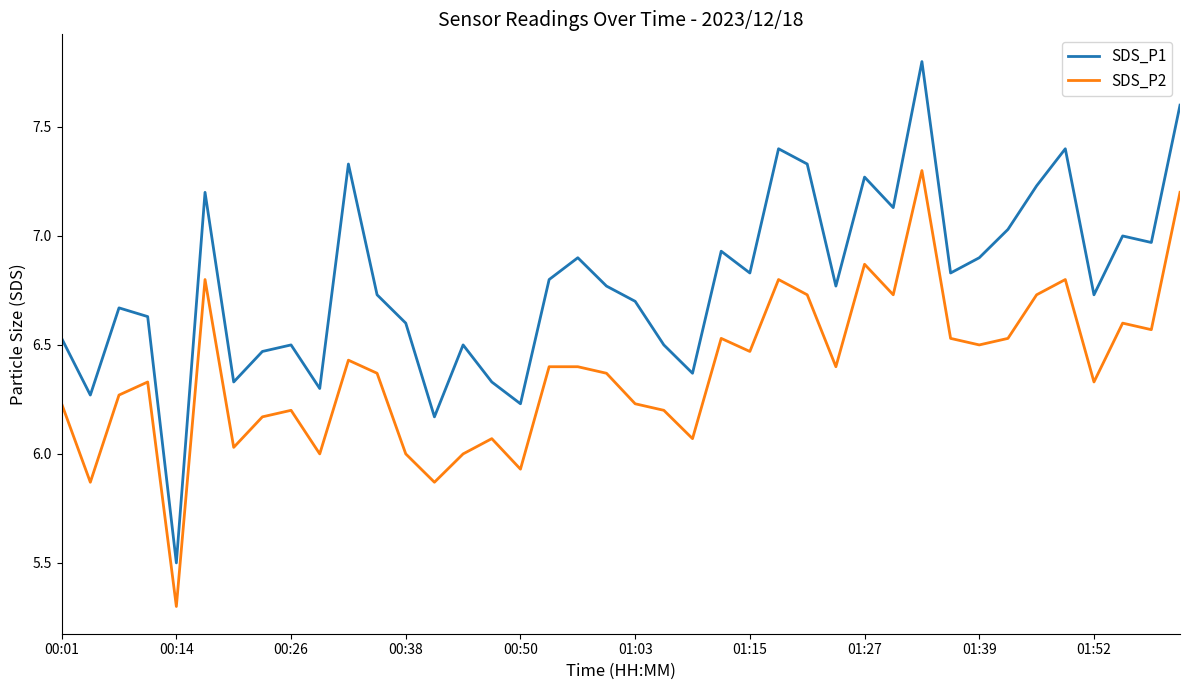

Which series has the widest spread of values?

SDS_P1